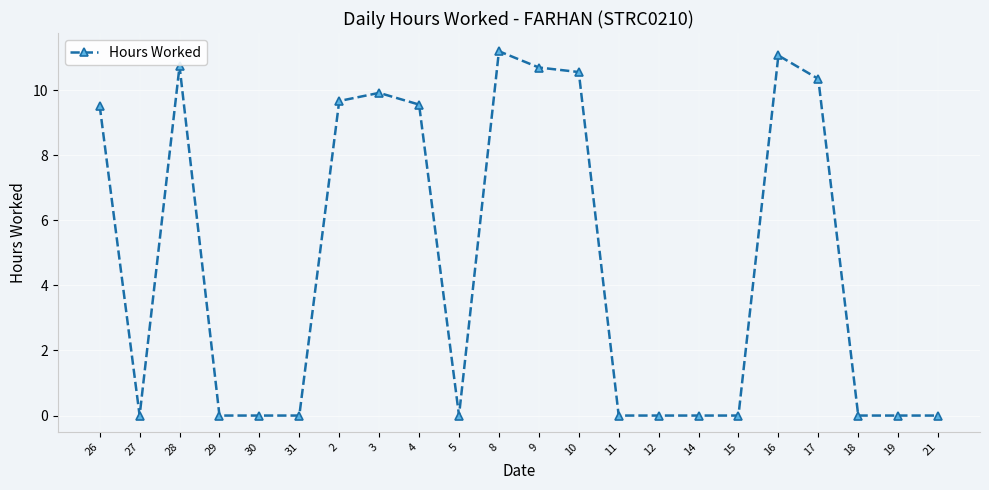

Which has a higher value, 9 or 8?

8